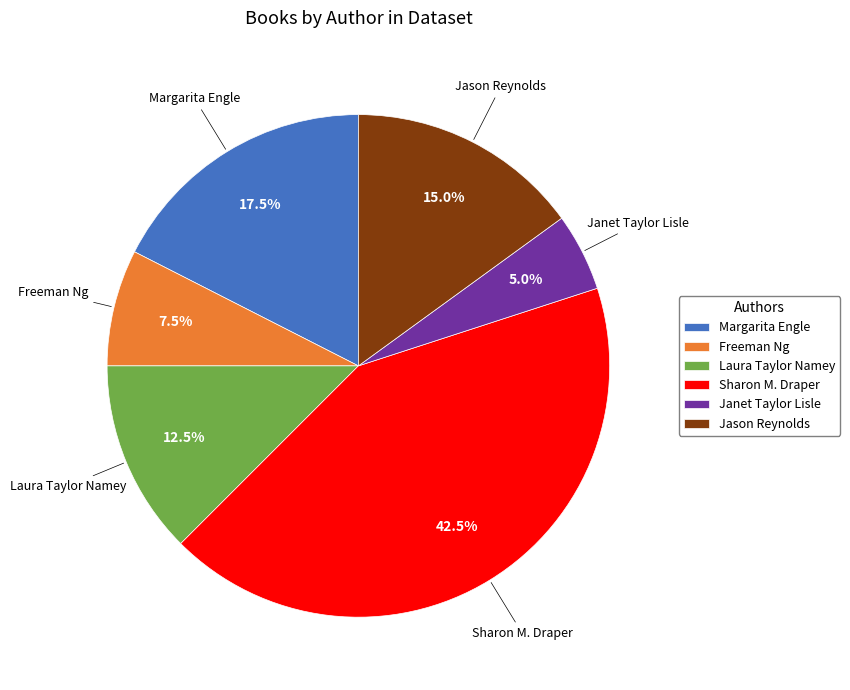

Between Margarita Engle and Janet Taylor Lisle, which is larger?

Margarita Engle